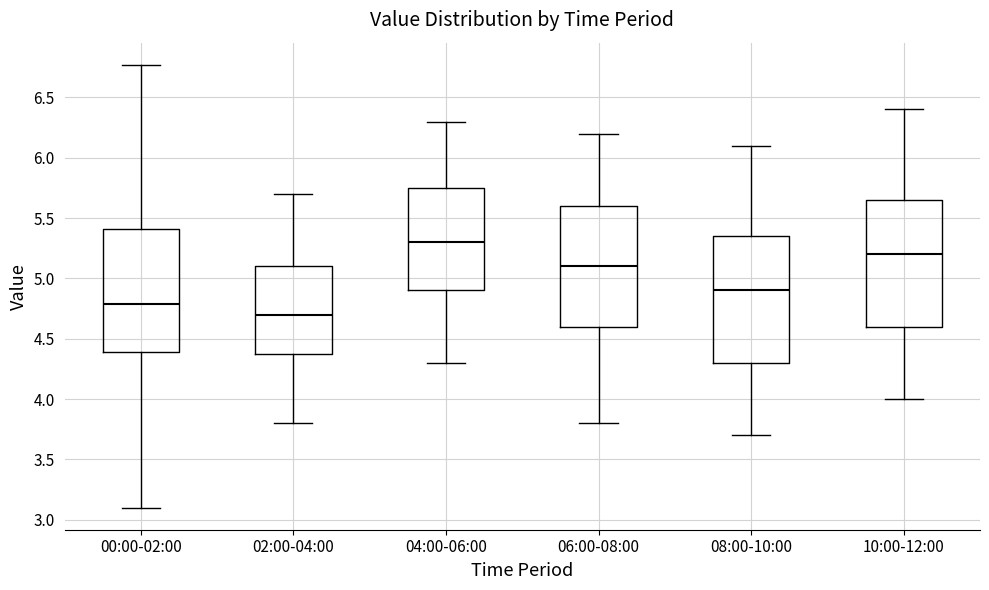

Where is the lower edge of the box for 02:00-04:00 on the y-axis? The values are not printed on the chart, so give them approximately, as read against the axis.

4.40